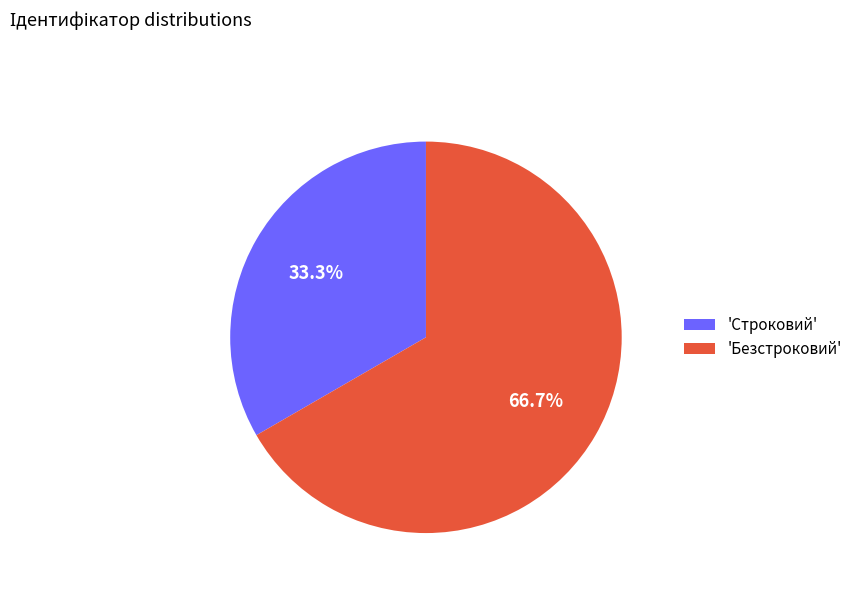

Does 'Безстроковий' represent more than half of the total?

Yes